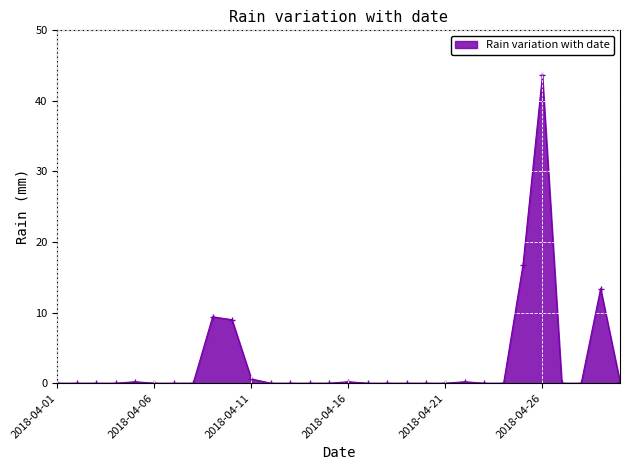

What is the greatest value displayed?

43.6